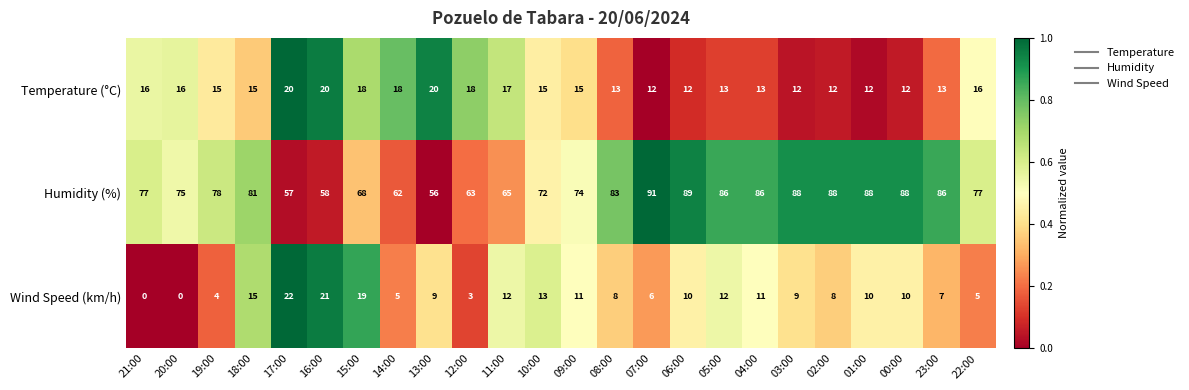

Which category has the highest value in the Humidity (%) series?

07:00